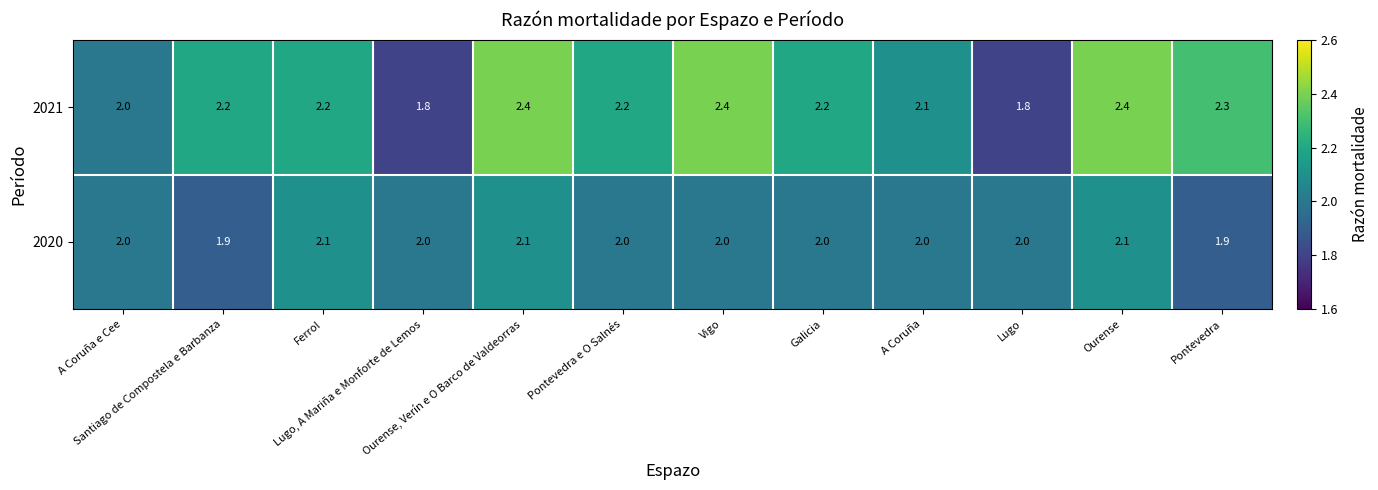

At how many categories does at least one series exceed 1?

12